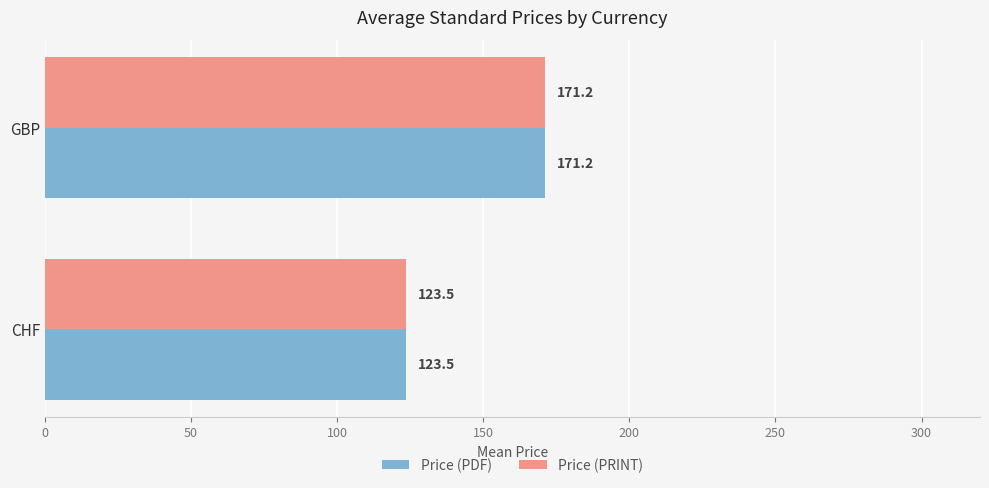

The Price (PRINT) series shows 55.6 at GBP. True or false?

False